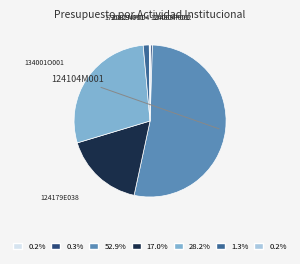

To the nearest percent, what is the average slice percentage?

14%